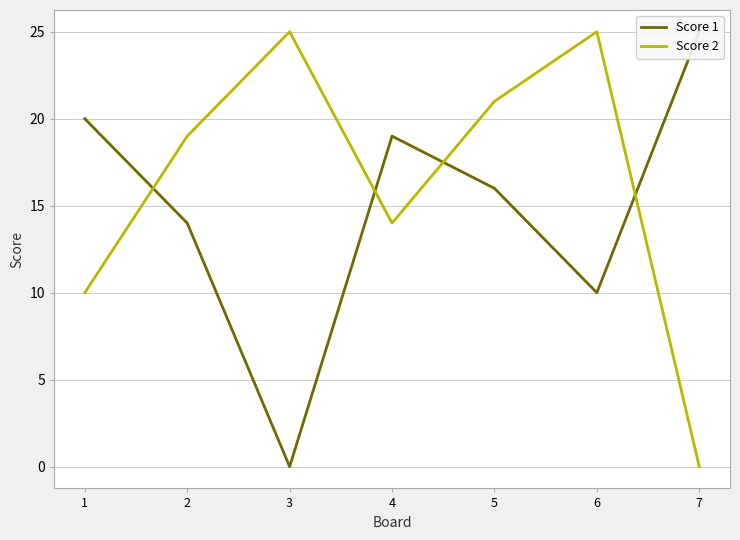

What is the difference between the Score 1 values at 7 and 3?

25